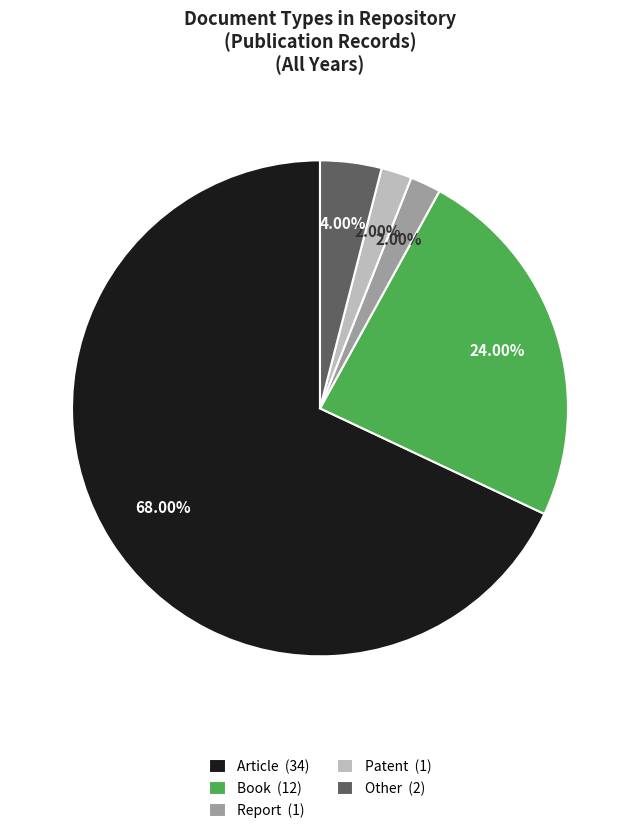

To the nearest percent, what percentage of the pie is Book?

24%